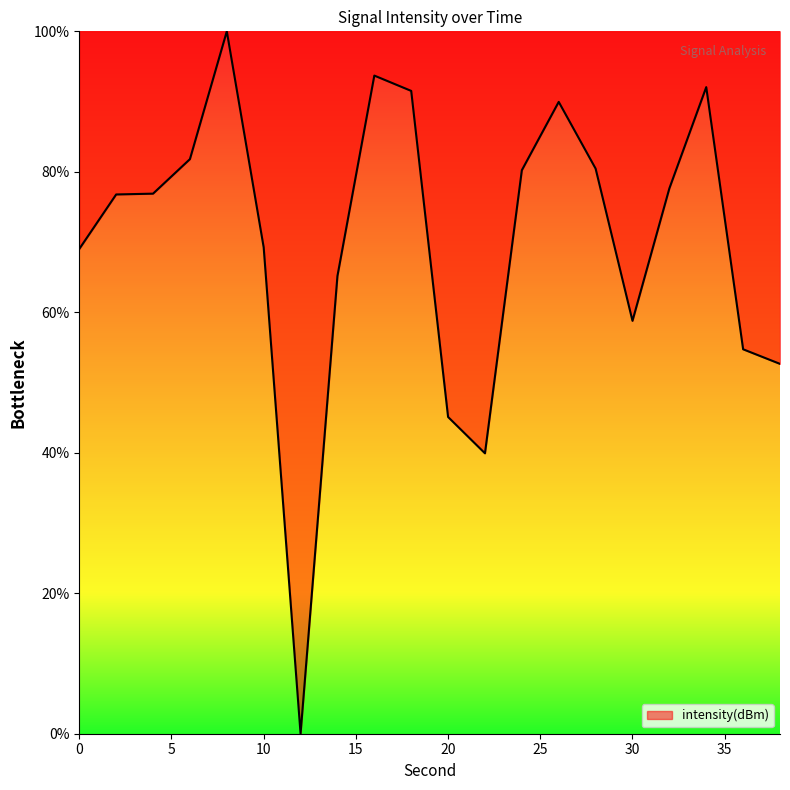

What is the difference between the maximum and minimum values?

100.0